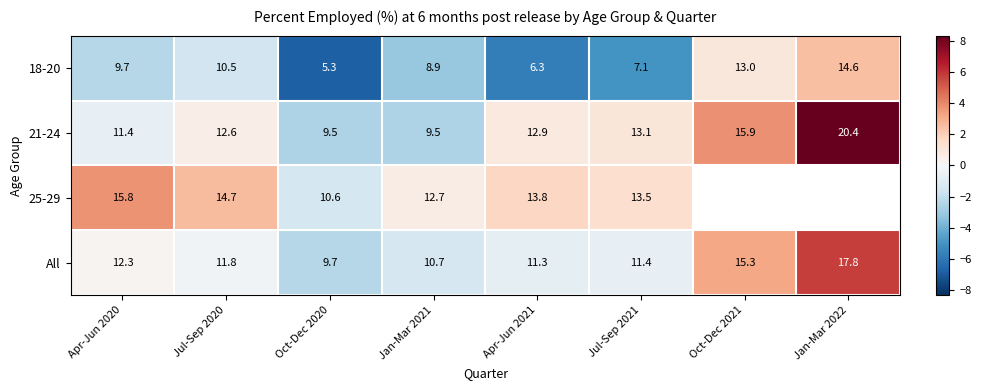

Is the value of 21-24 at Jan-Mar 2022 greater than the value of 25-29 at Apr-Jun 2020?

Yes